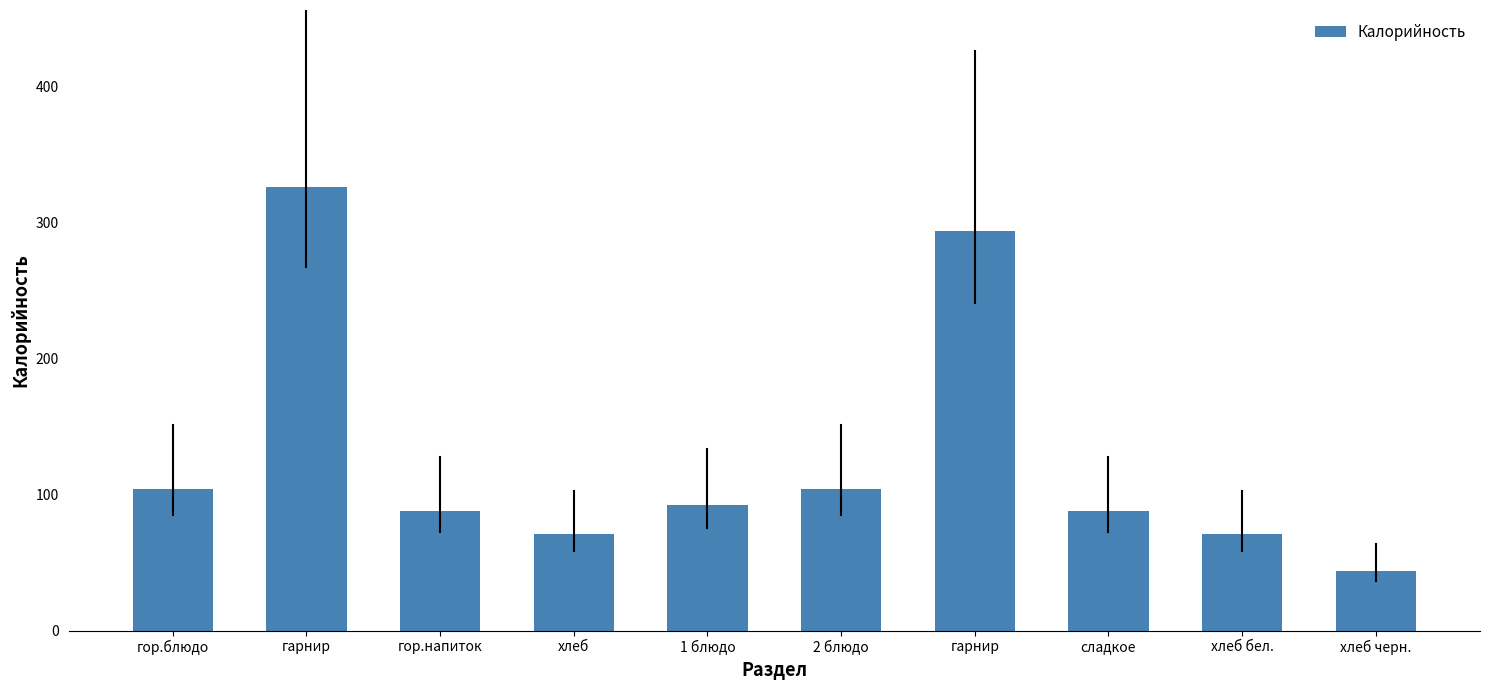

Count the number of data series in this chart.

1